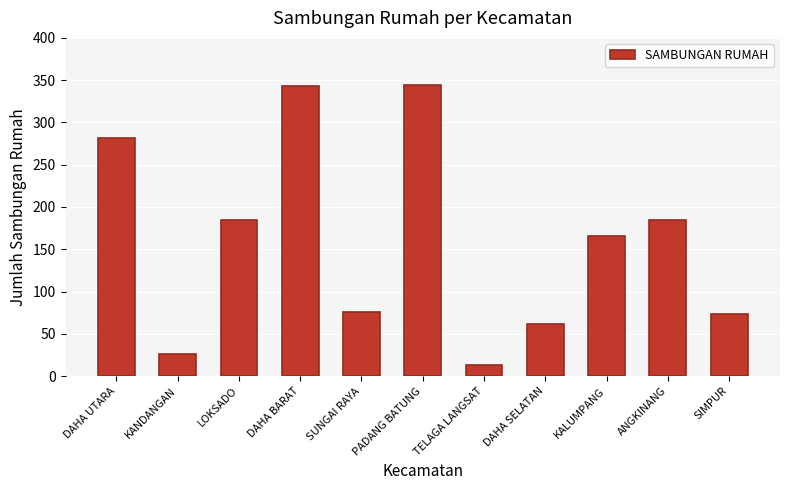

Where does the data first go above 166?

DAHA UTARA